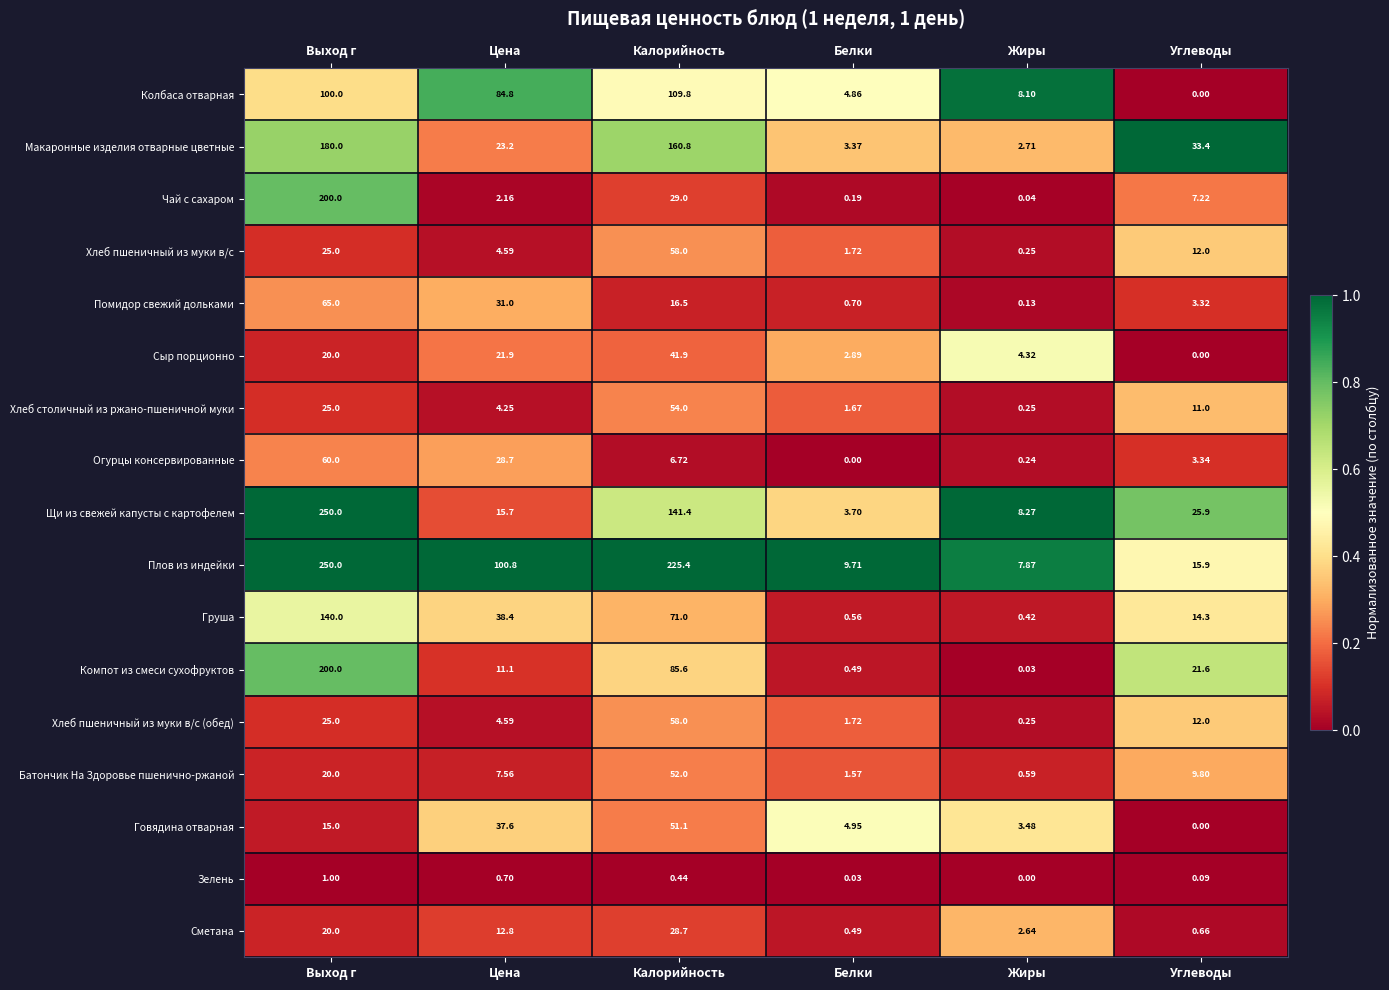

What is the difference between the highest and lowest values at Выход г?

249.0